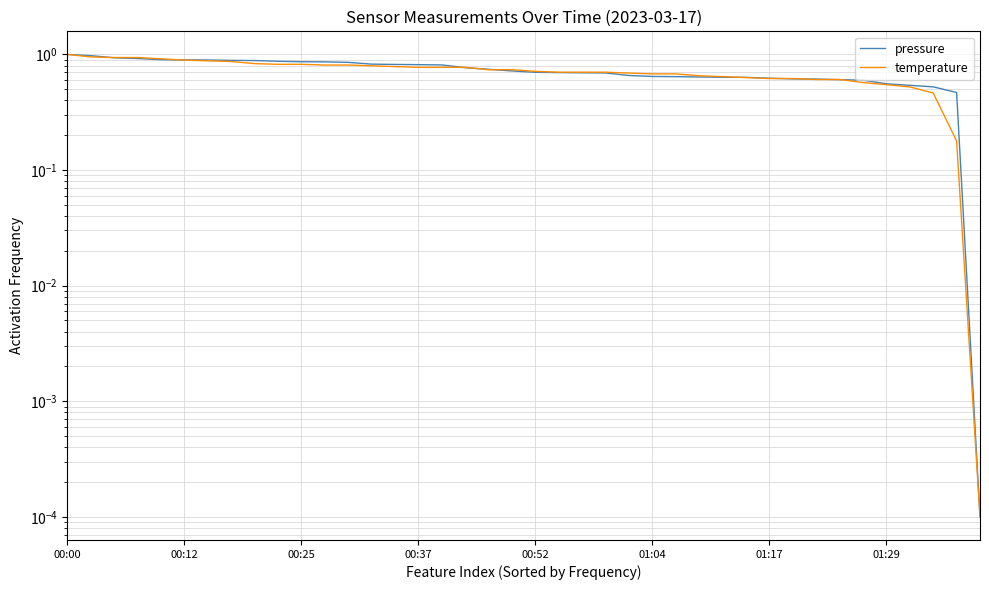

At which category is the sum across all series the highest?

00:00